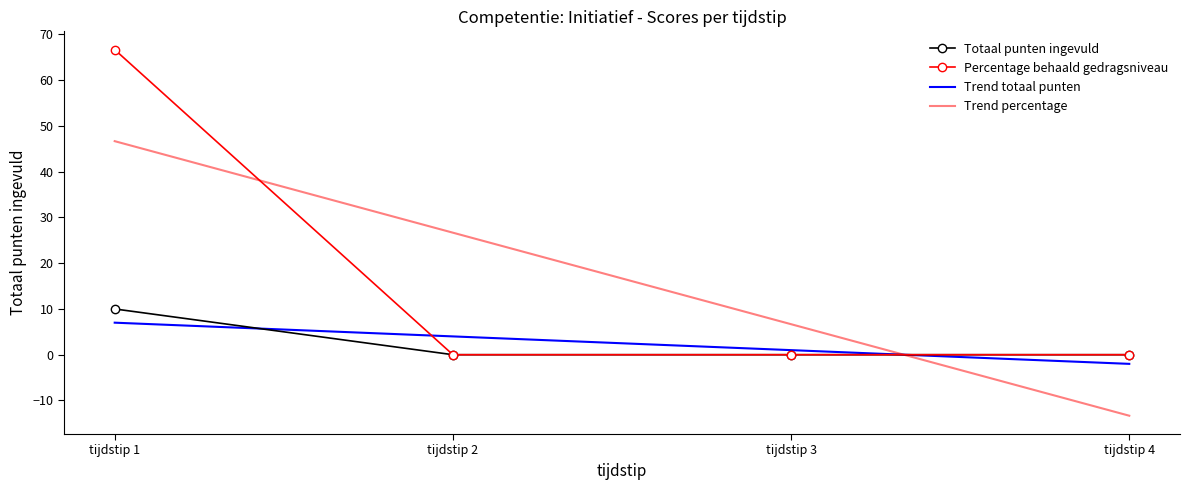

What is the total value across all series at tijdstip 3?

7.7